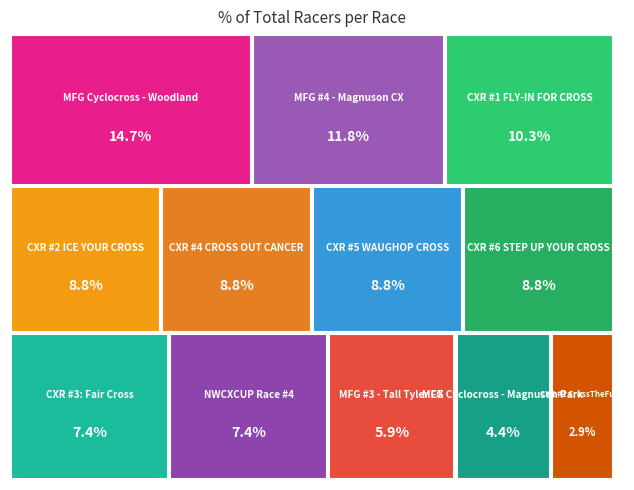

To the nearest percent, what is the average slice percentage?

8%